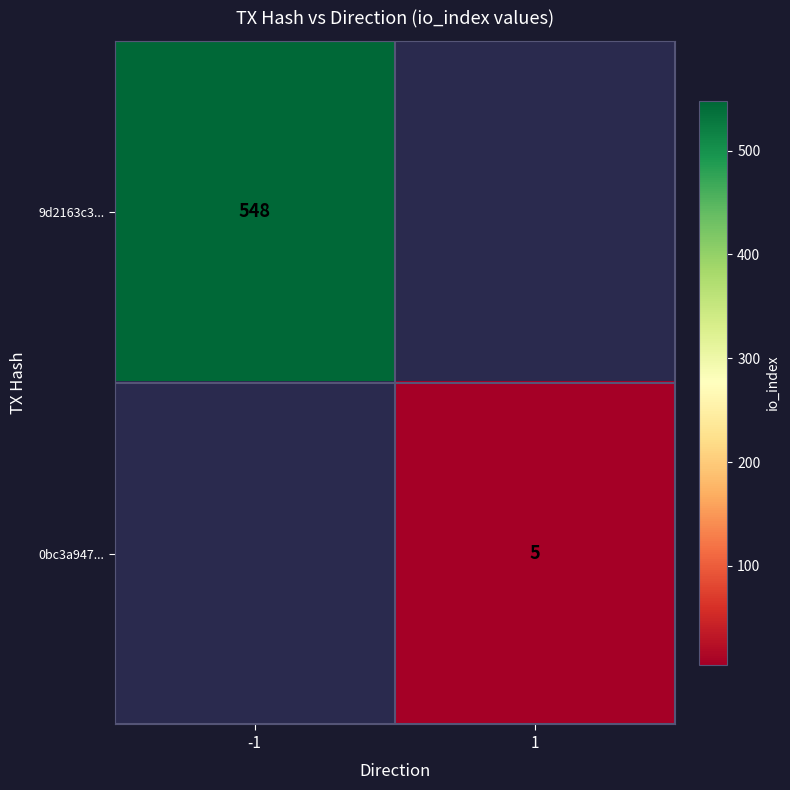

The value of 9d2163c3... at -1 is 981. True or false?

False